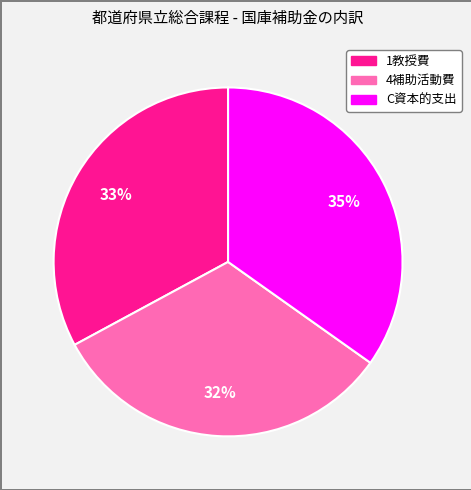

To the nearest percent, what is the difference between the largest and smallest slice percentages?

3%